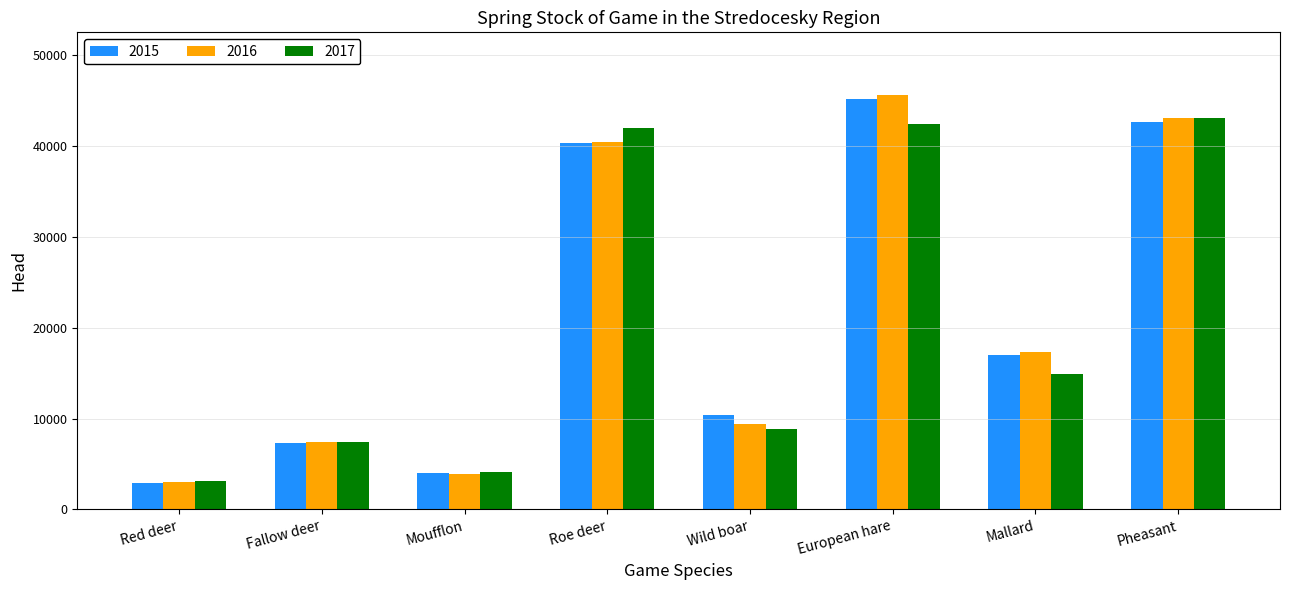

How many categories are shown in the chart?

8